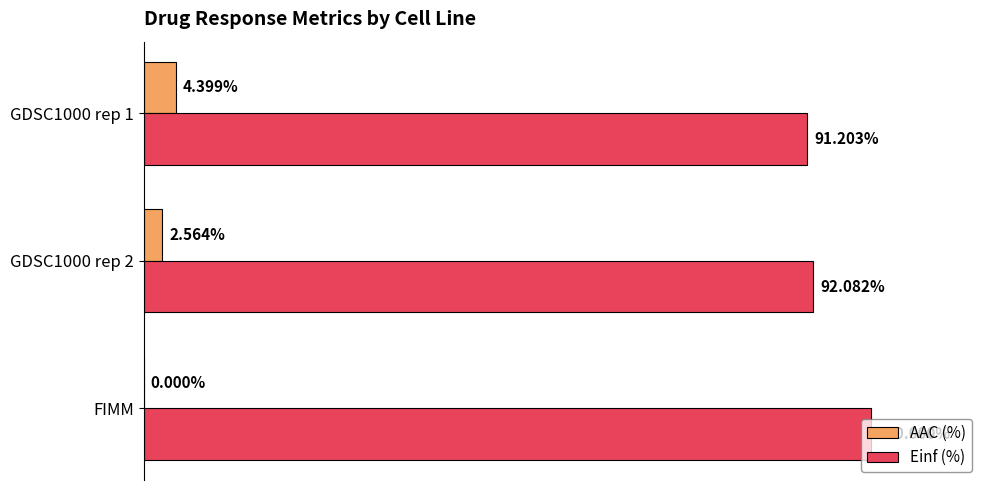

Which series has the largest total across all categories?

Einf (%)